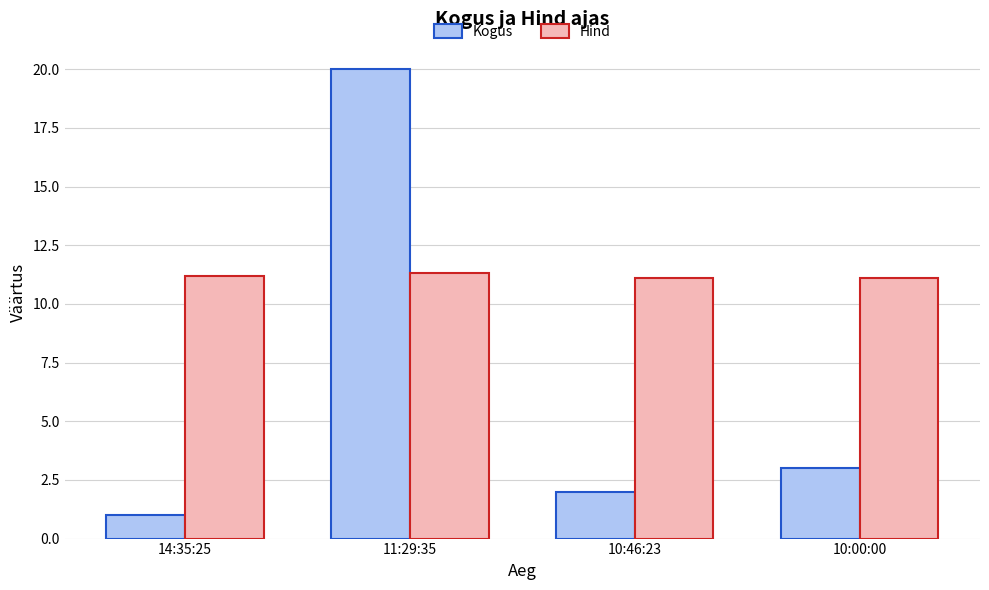

How many bars are there in each group?

2